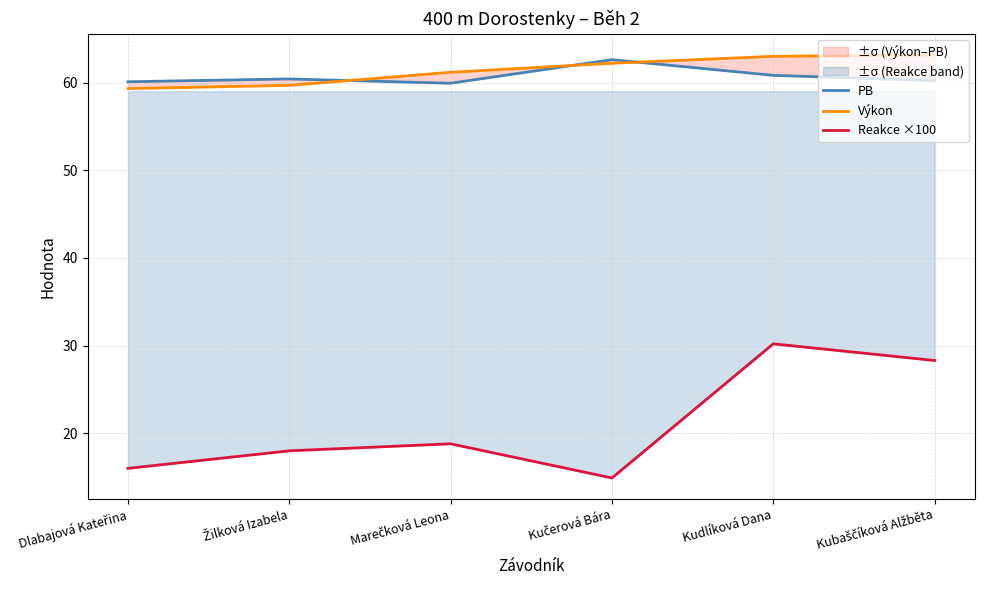

What is the difference between the highest and lowest values at Kubaščíková Alžběta?

34.9